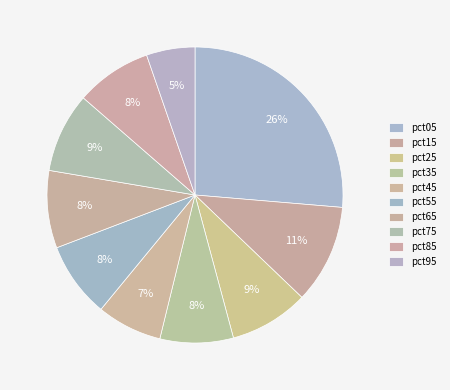

What is the total percentage of pct15 and pct75?

19.5%